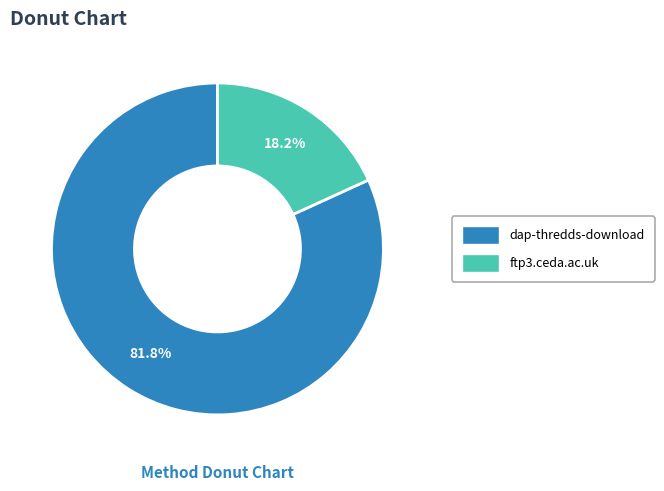

Between dap-thredds-download and ftp3.ceda.ac.uk, which is larger?

dap-thredds-download